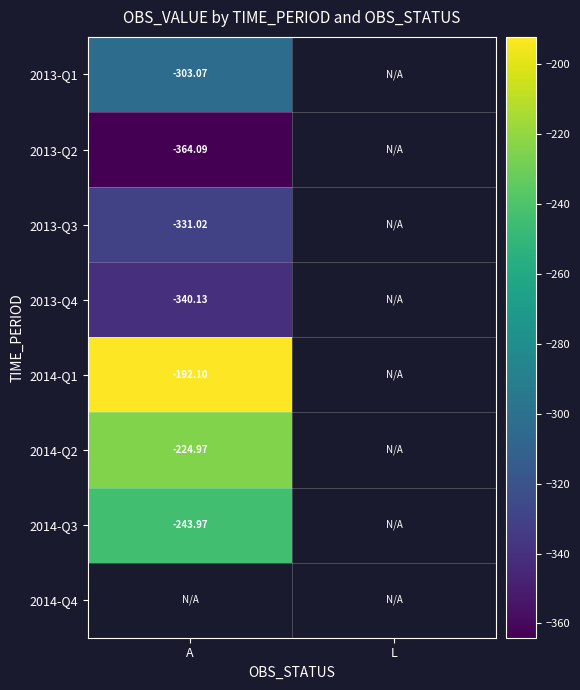

At which category does the chart reach its minimum across all series?

A